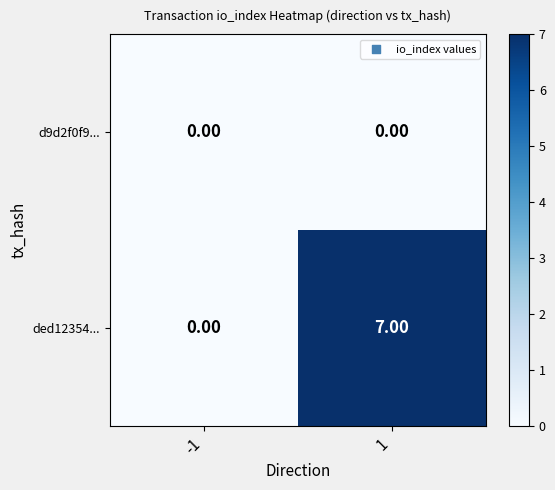

Which series has the largest total across all categories?

ded12354...